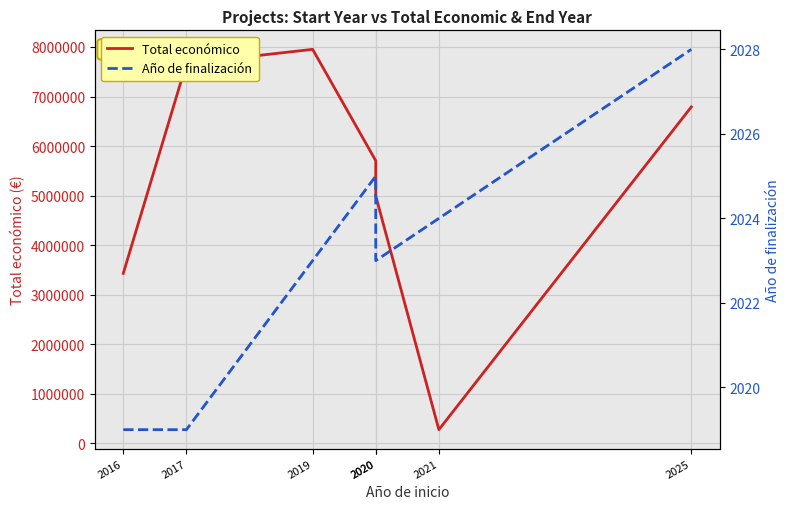

Where is the first local minimum for Año de finalización?

2020